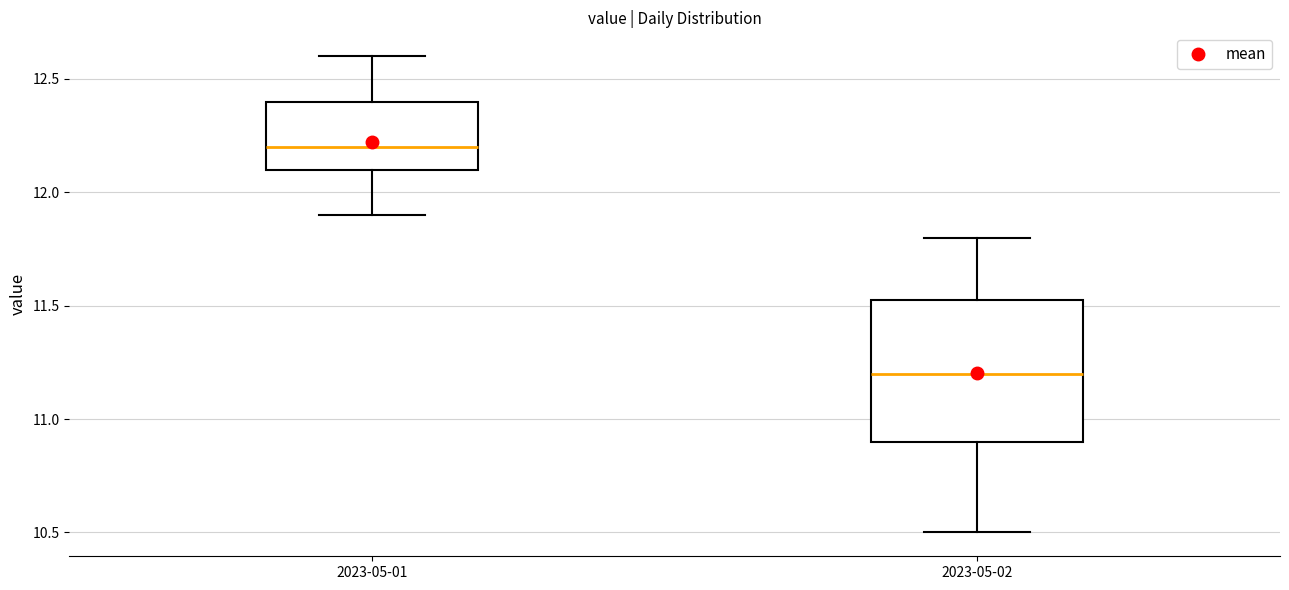

Reading left to right, transcribe this box plot: for each box, give where its median line is, the range the box spans, and where its two whiskers end, as read against the y-axis. The values are not printed on the chart, so give them approximately, as read against the axis.

2023-05-01: median 12.20, box 12.10 to 12.40, whiskers 11.90 to 12.60
2023-05-02: median 11.20, box 10.90 to 11.55, whiskers 10.50 to 11.80